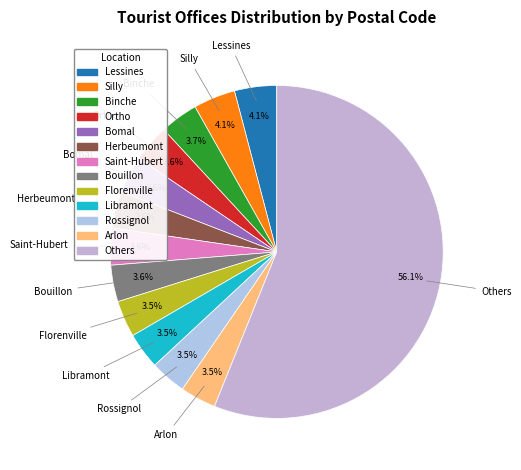

Is Others the majority of the pie?

Yes